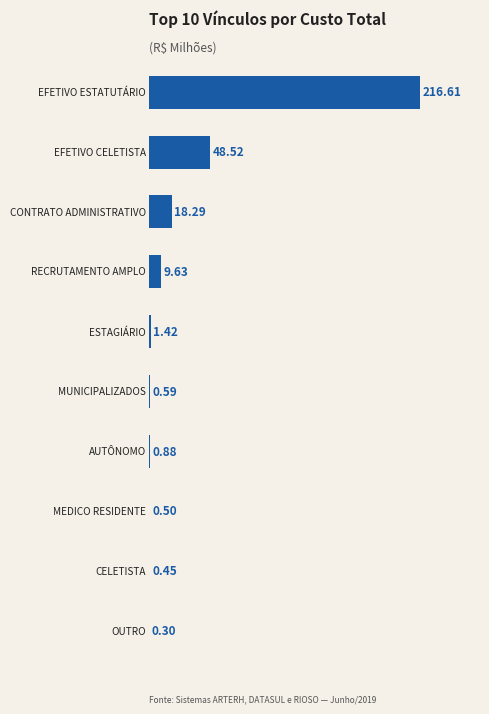

How many bars are there in total?

10